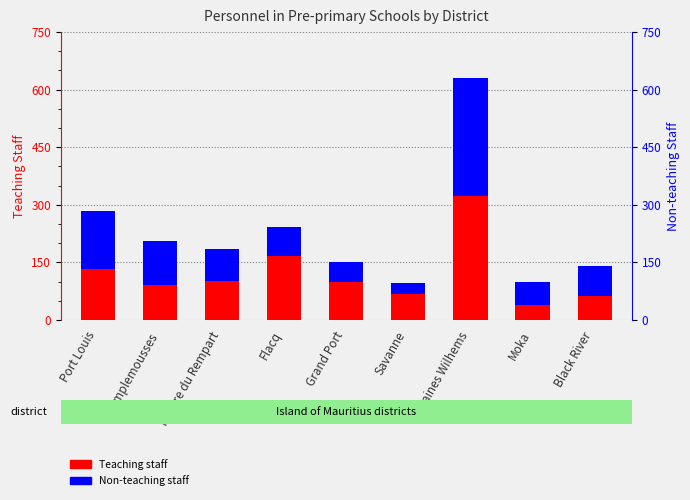

Which series changed the most between Riviere du Rempart and Flacq?

Teaching staff